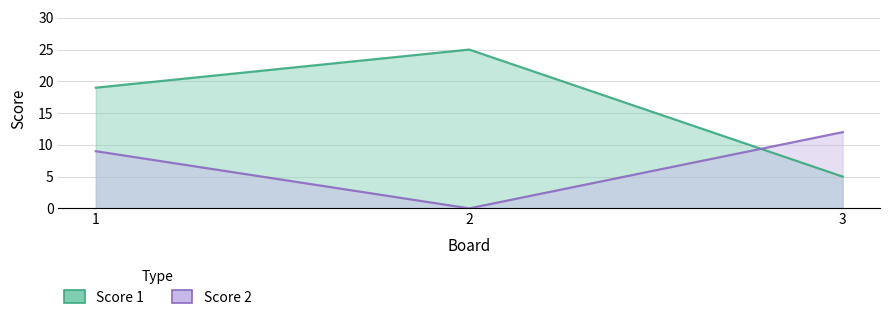

What is the spread (max minus min) of values at 2?

25